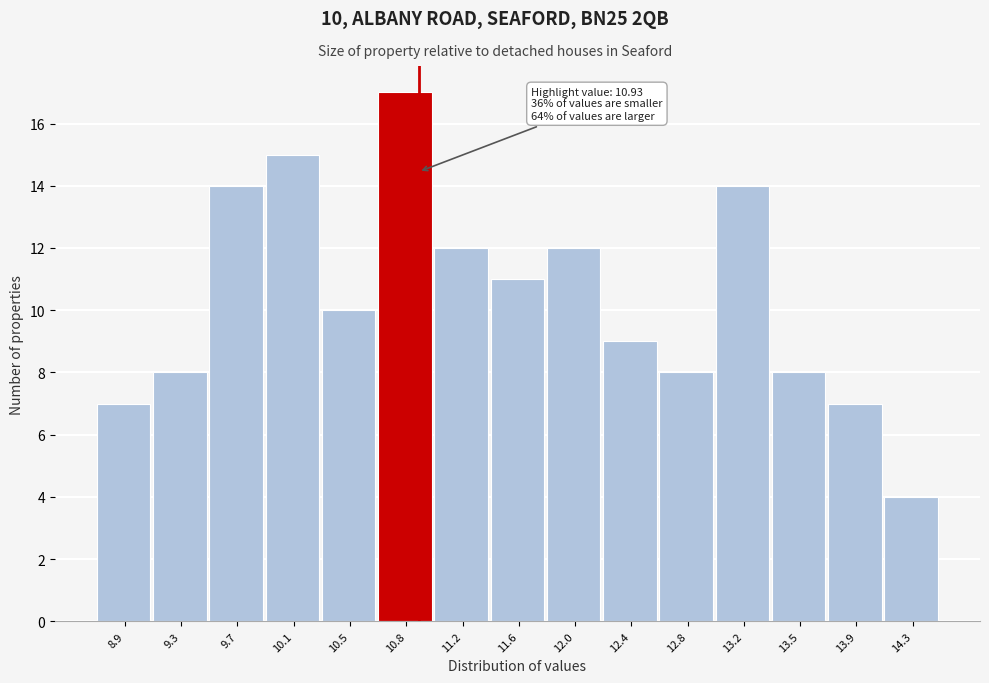

Over which range of the x-axis is the bar tallest?

10.65 to 11.05